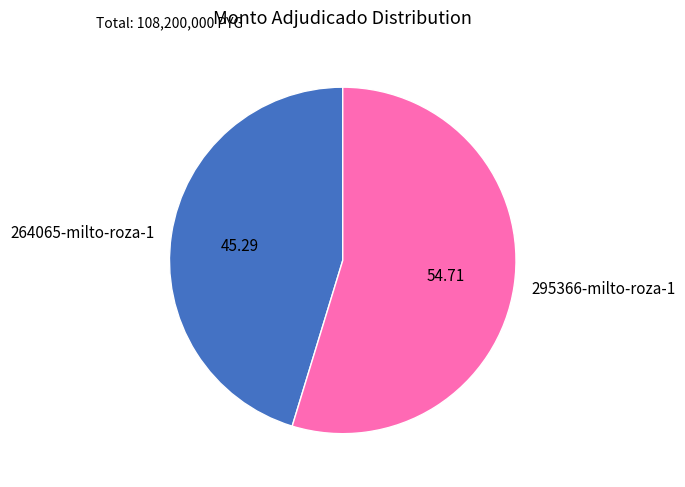

True or false: 295366-milto-roza-1 accounts for 66% of the total.

False